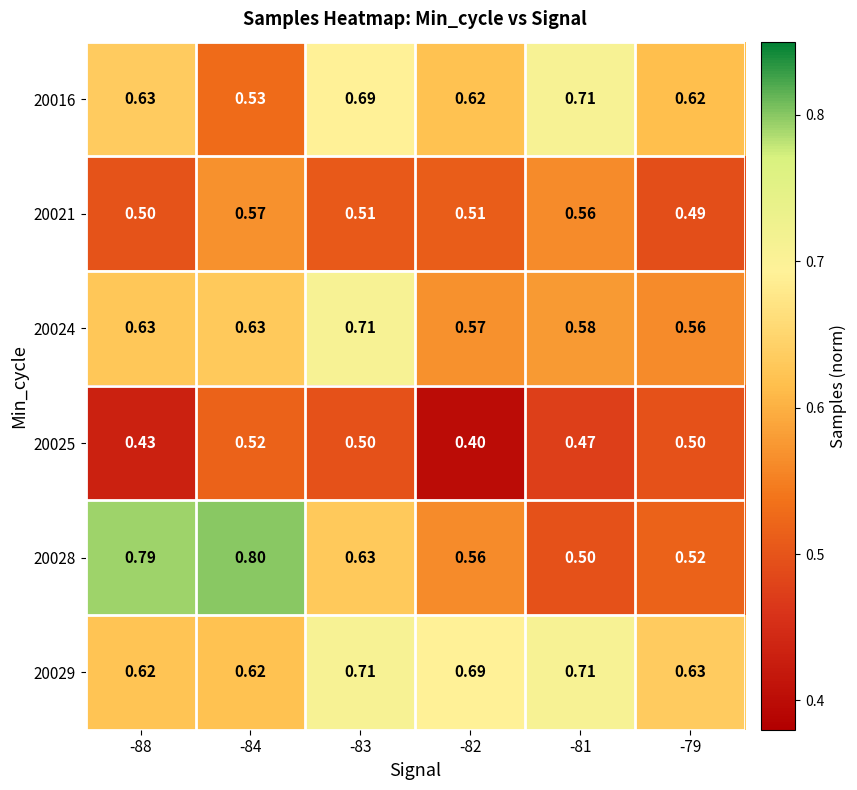

Is the value of 20024 at -81 greater than the value of 20025 at -79?

Yes